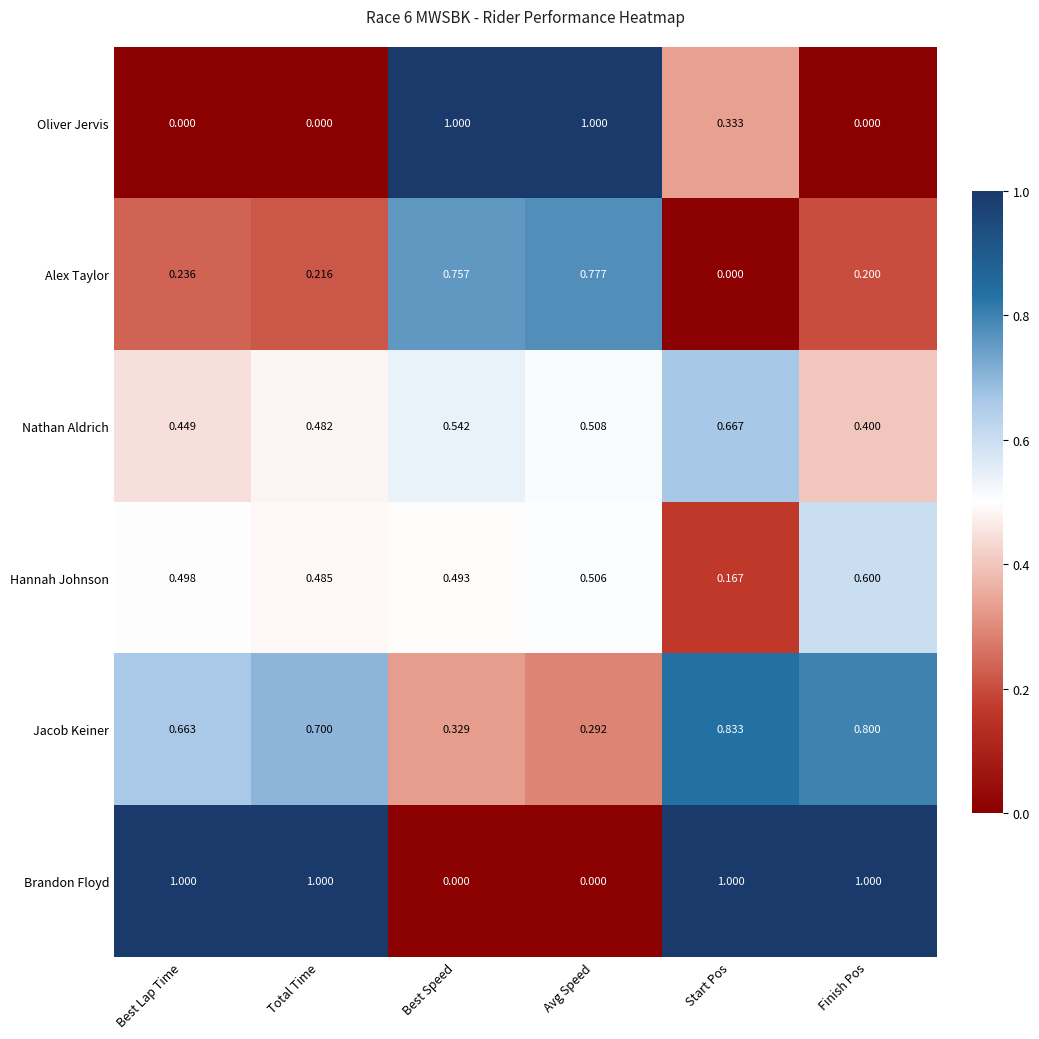

Which series has the largest total across all categories?

Brandon Floyd